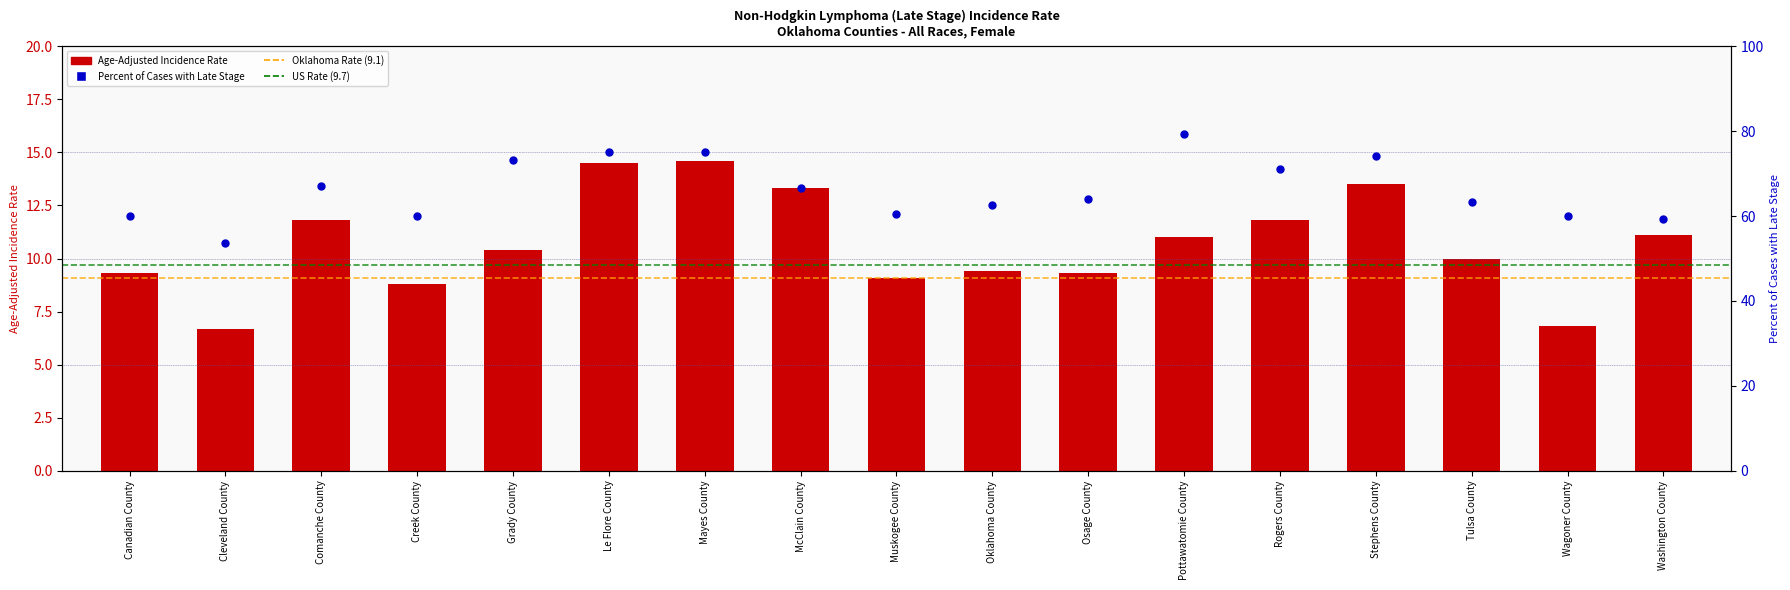

What is the change in value from Cleveland County to Rogers County?

+5.1